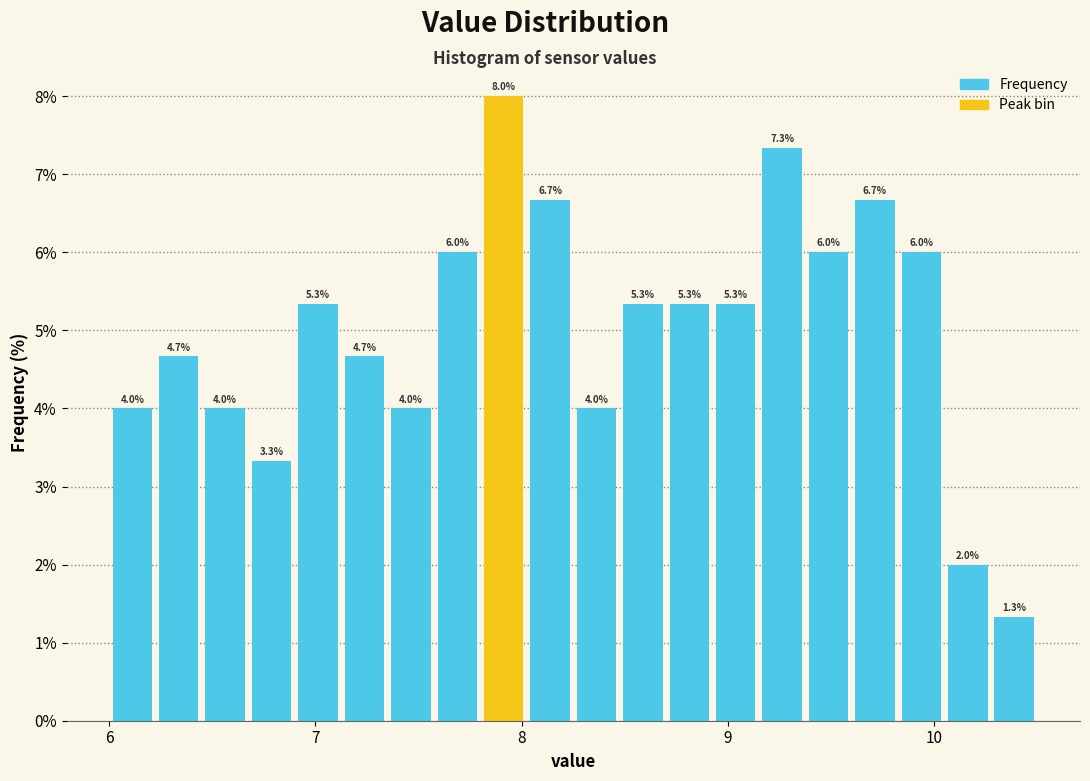

Read against the x-axis, roughly where is the centre of the tallest bar?

7.9